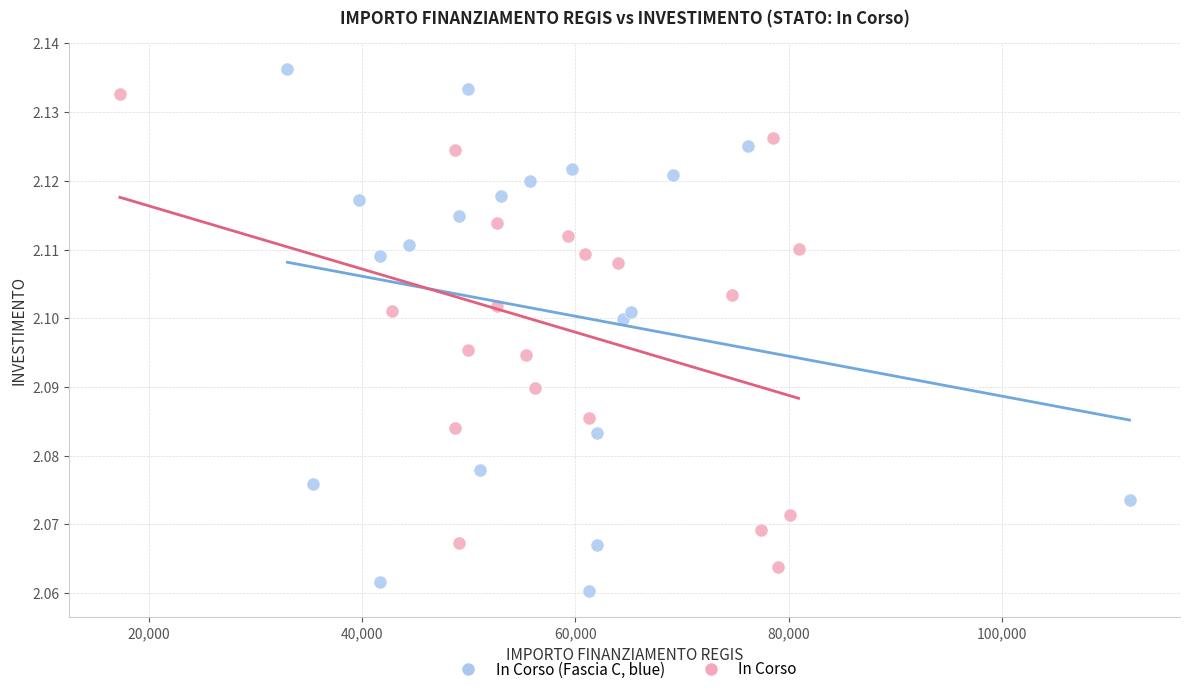

Which series contains the highest Y value?

In Corso (Fascia C, blue)